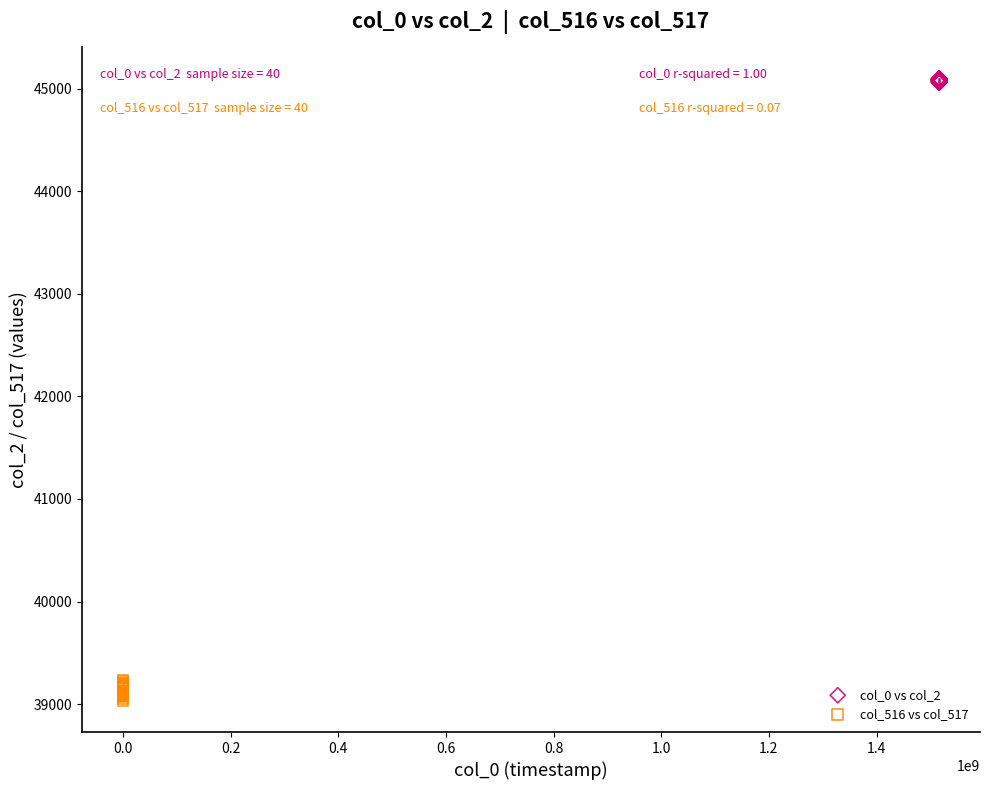

Which series reaches the minimum Y coordinate?

col_516 vs col_517